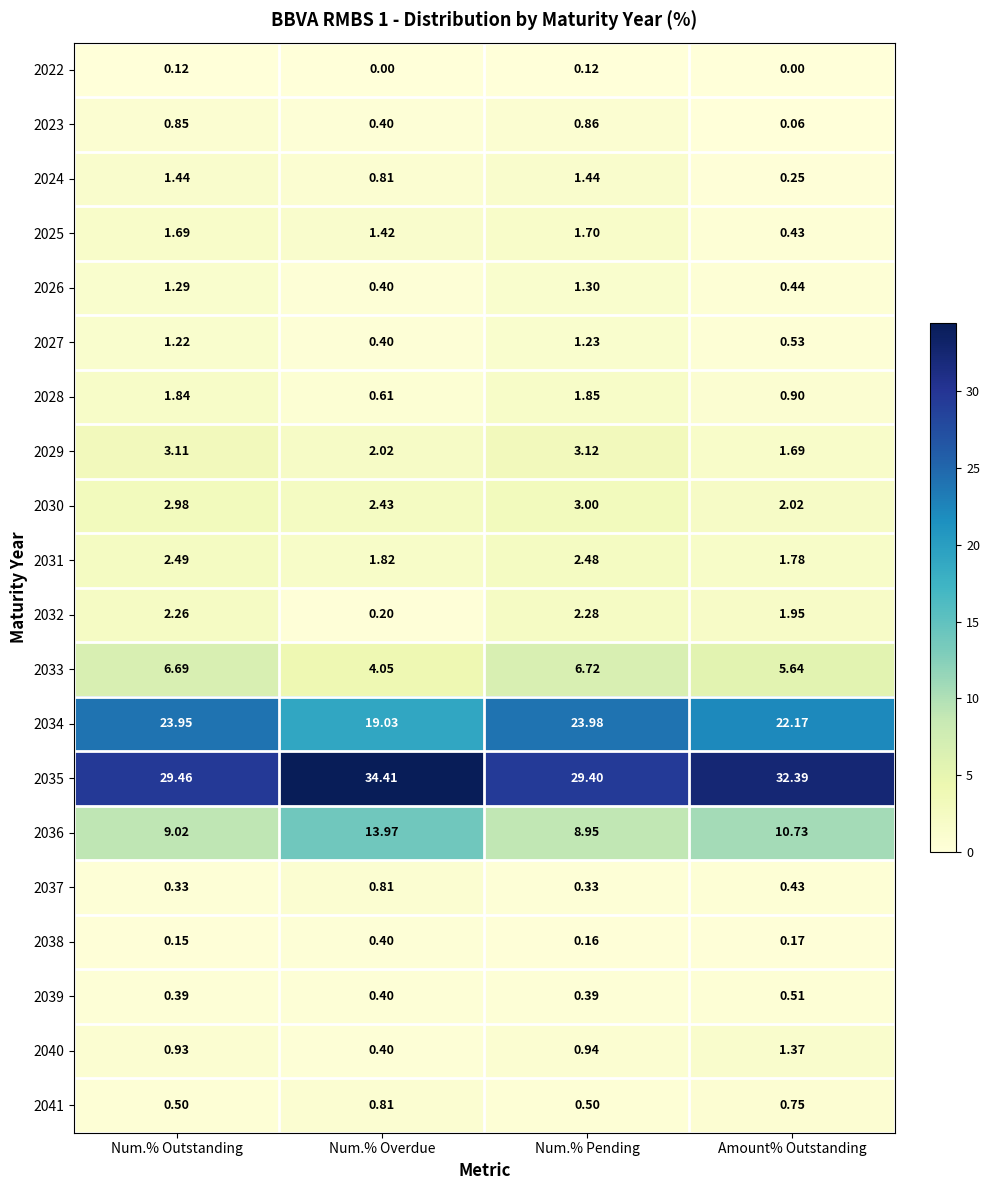

At which label does 2023 reach its peak?

Num.% Pending